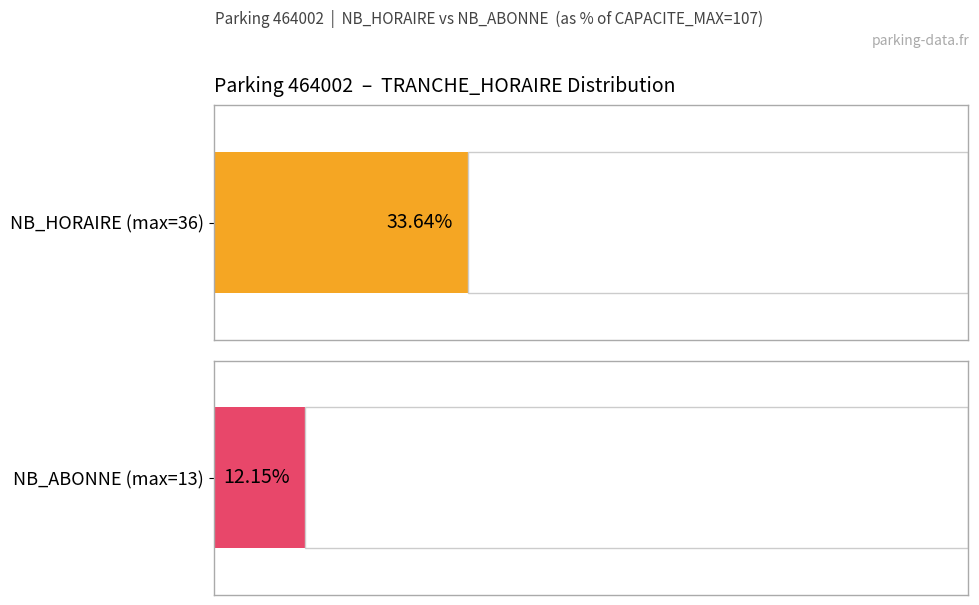

Are the bars horizontal?

Yes